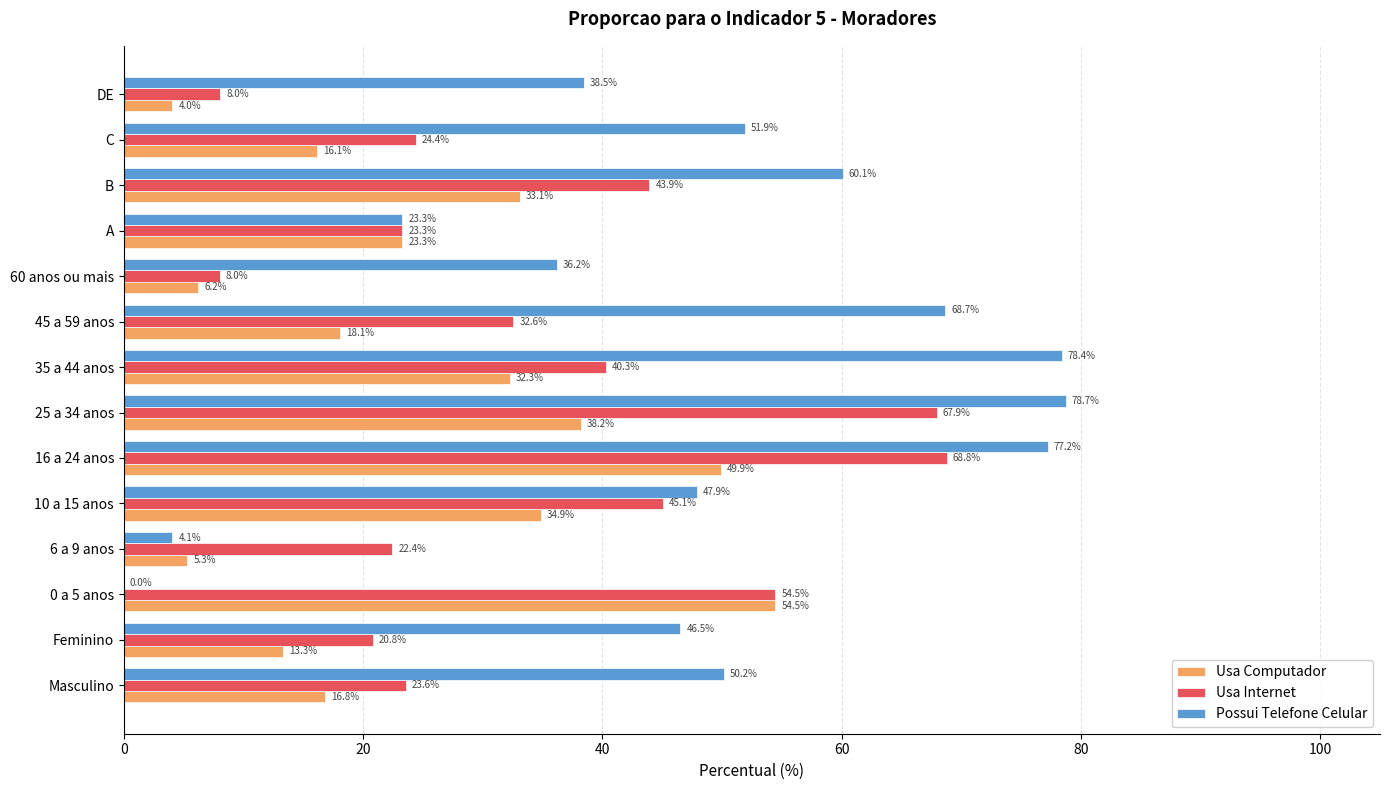

What are all the series names shown in the legend?

Usa Computador, Usa Internet, Possui Telefone Celular